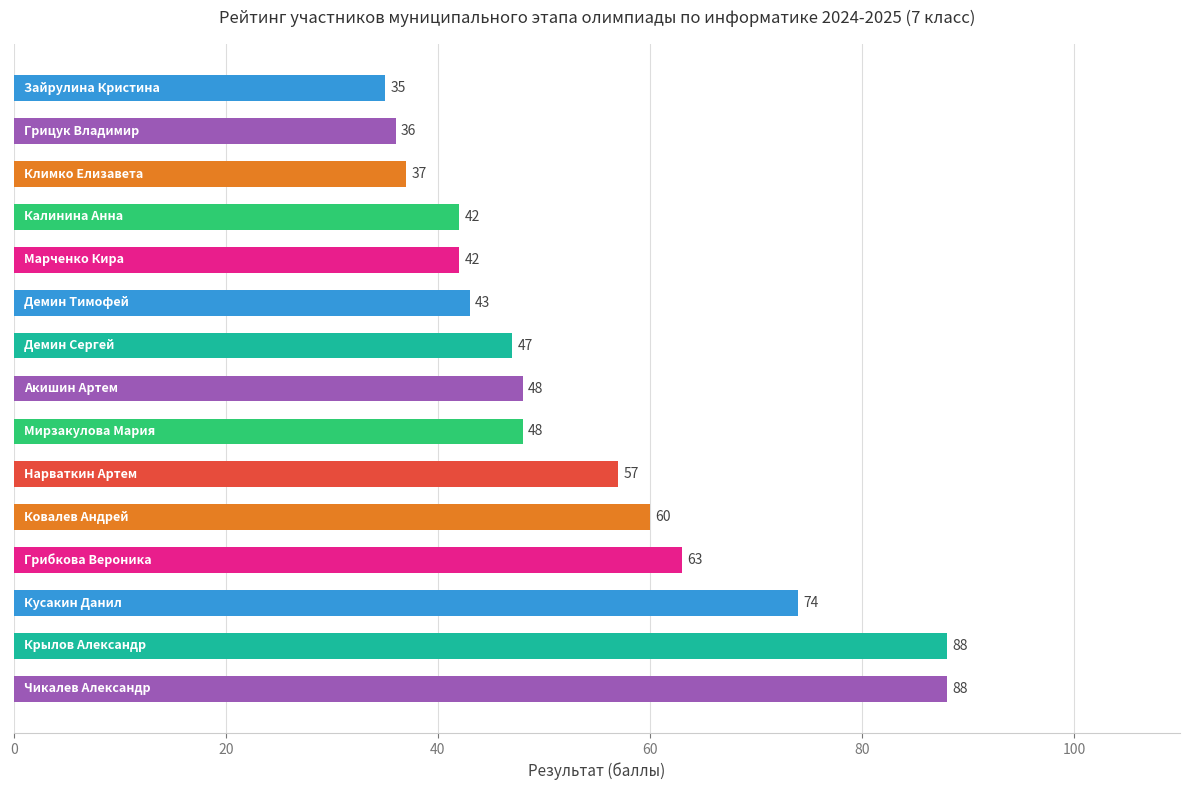

What is the greatest value displayed?

88